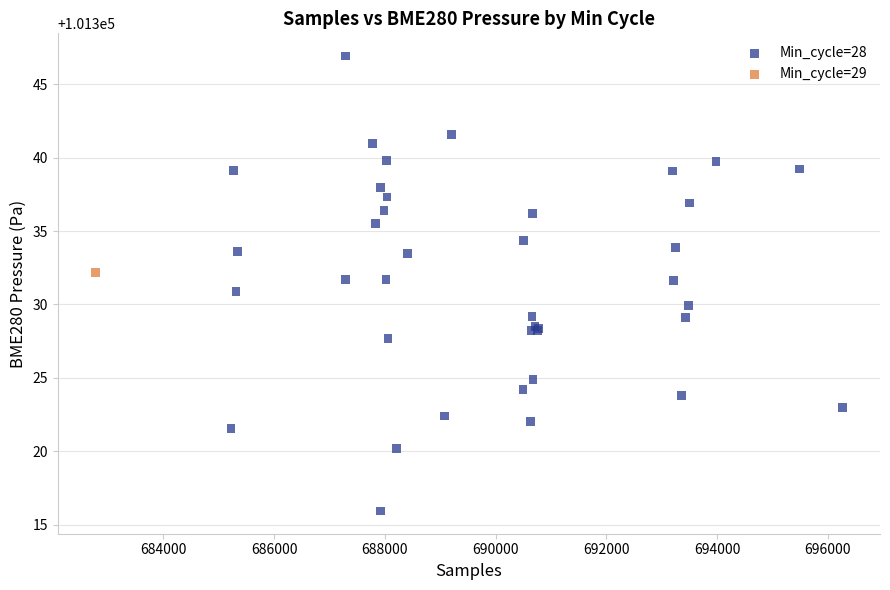

What are all the series names shown in the legend?

Min_cycle=28, Min_cycle=29